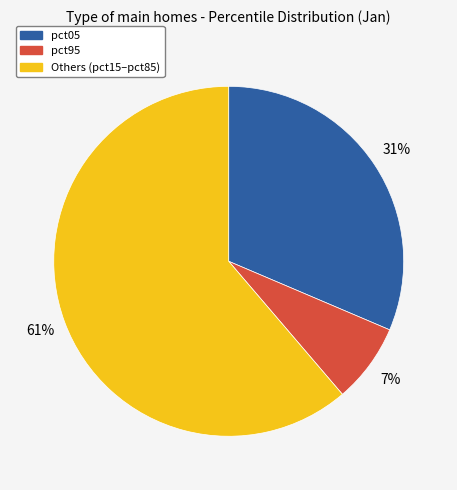

Which slice is the largest?

Others (pct15–pct85)